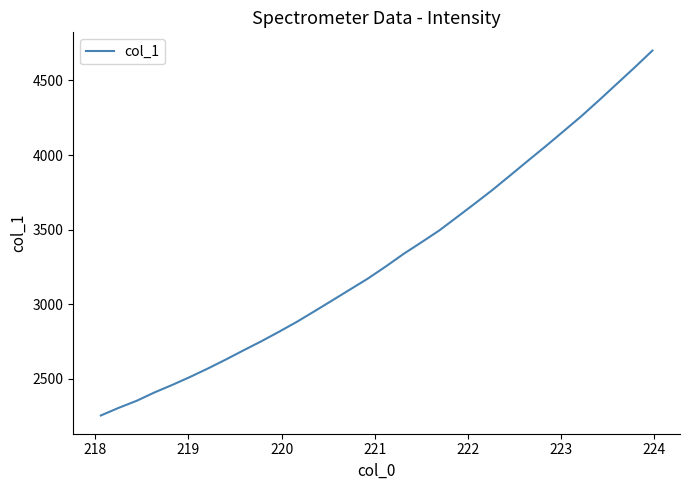

What is the difference between the maximum and minimum values?

2447.7